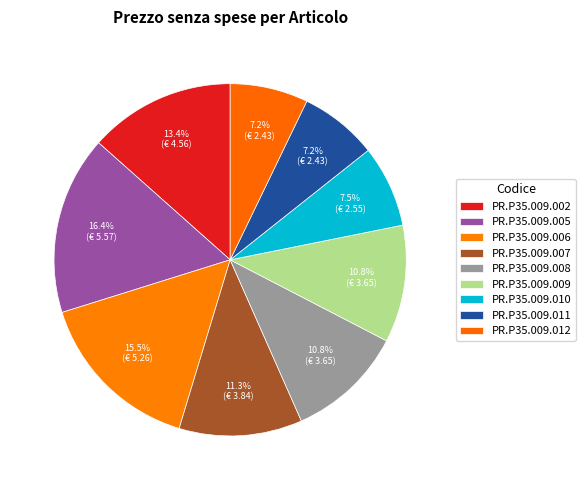

Does any single category account for the majority?

No